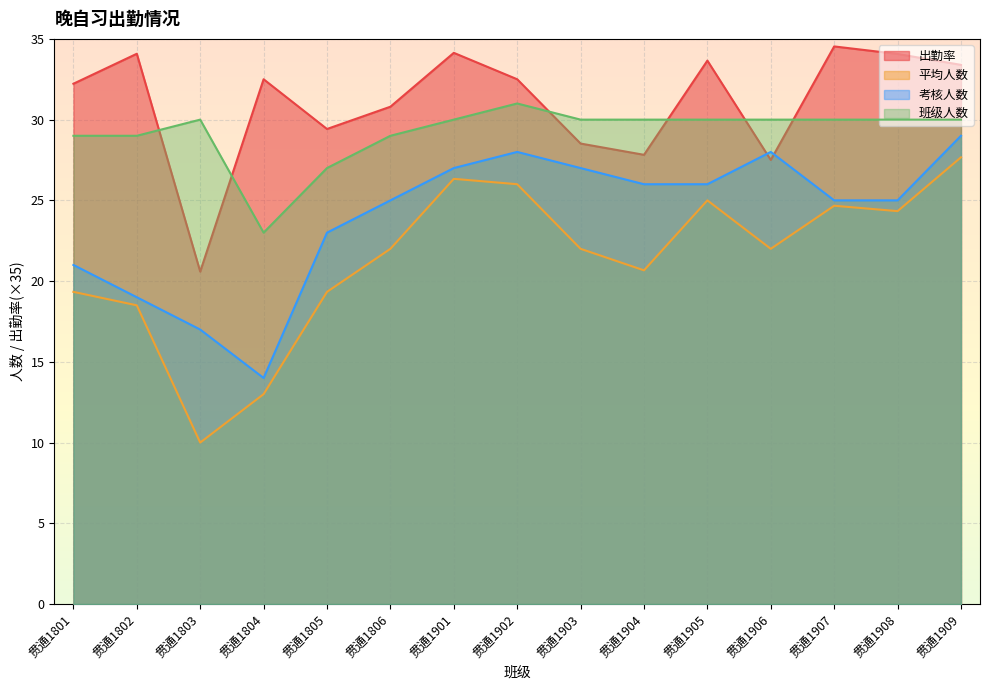

How many data points in 考核人数 are less than 25?

5